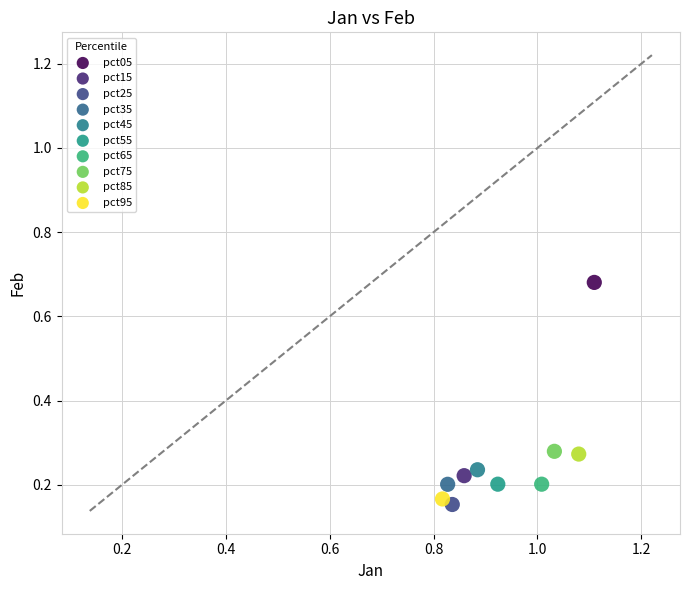

What are all the series names shown in the legend?

pct05, pct15, pct25, pct35, pct45, pct55, pct65, pct75, pct85, pct95